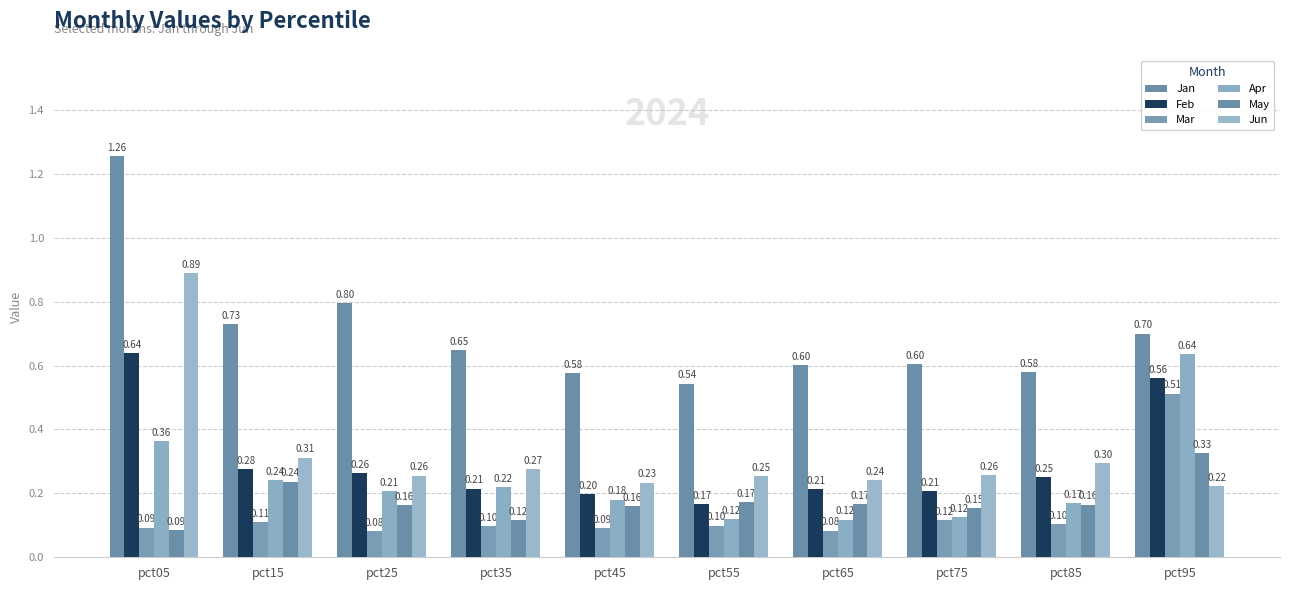

At how many categories does at least one series exceed 0?

10